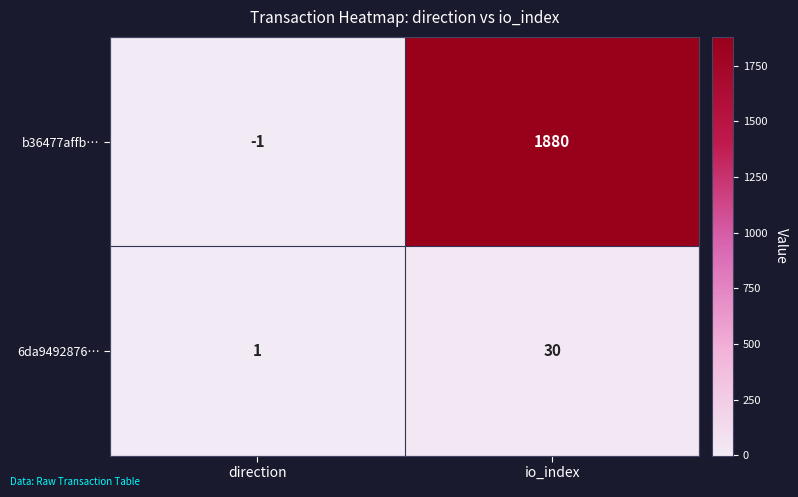

At how many categories does at least one series exceed 95?

1